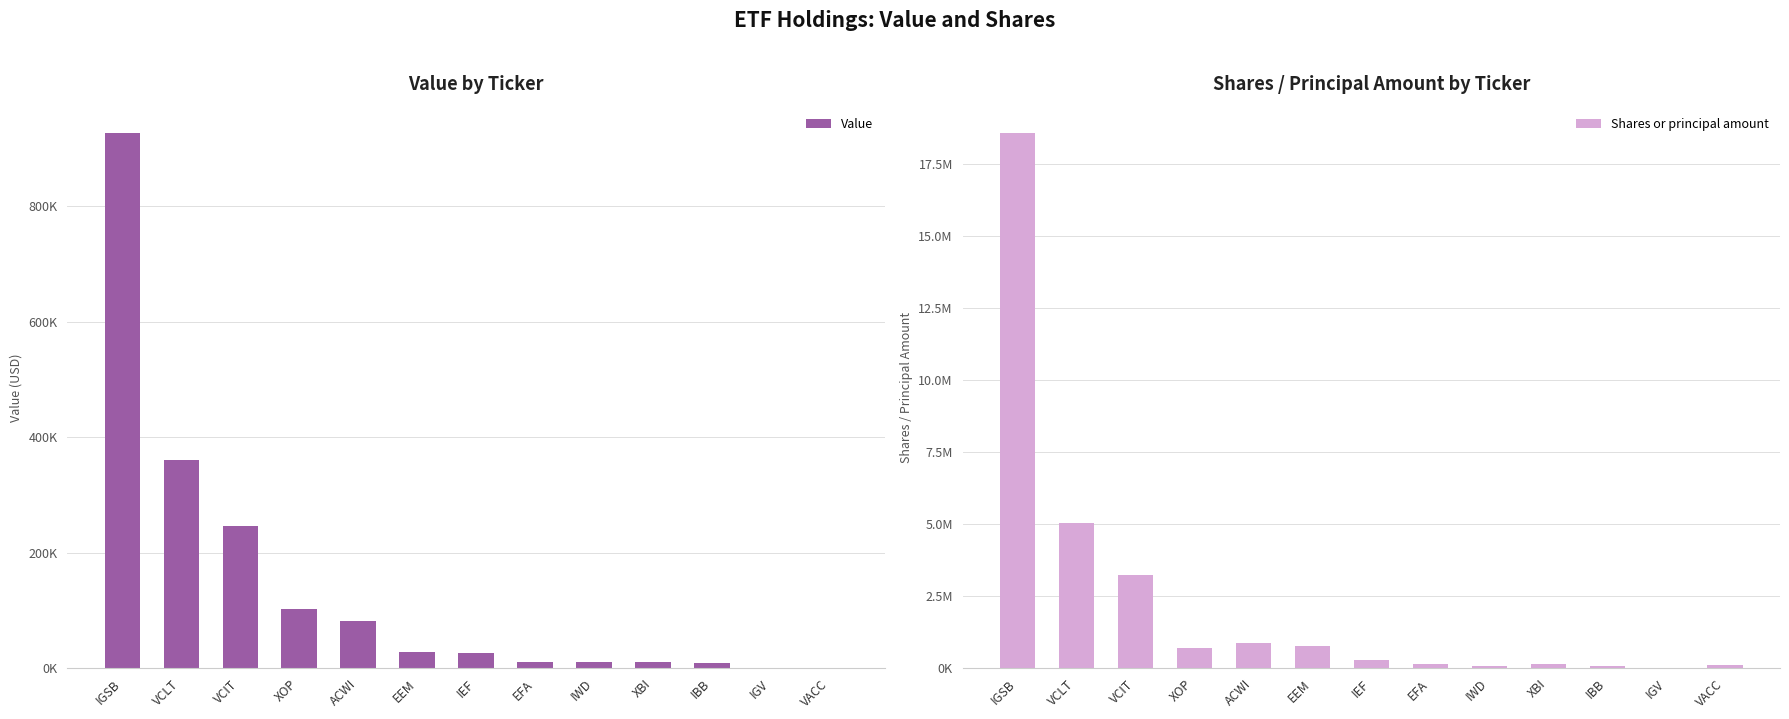

What is the difference between the Value values at IWD and VACC?

10808